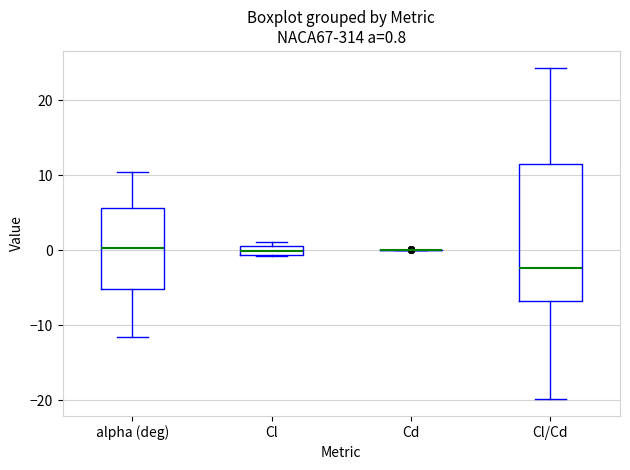

Which box is the tallest, from its lower edge to its upper edge?

Cl/Cd